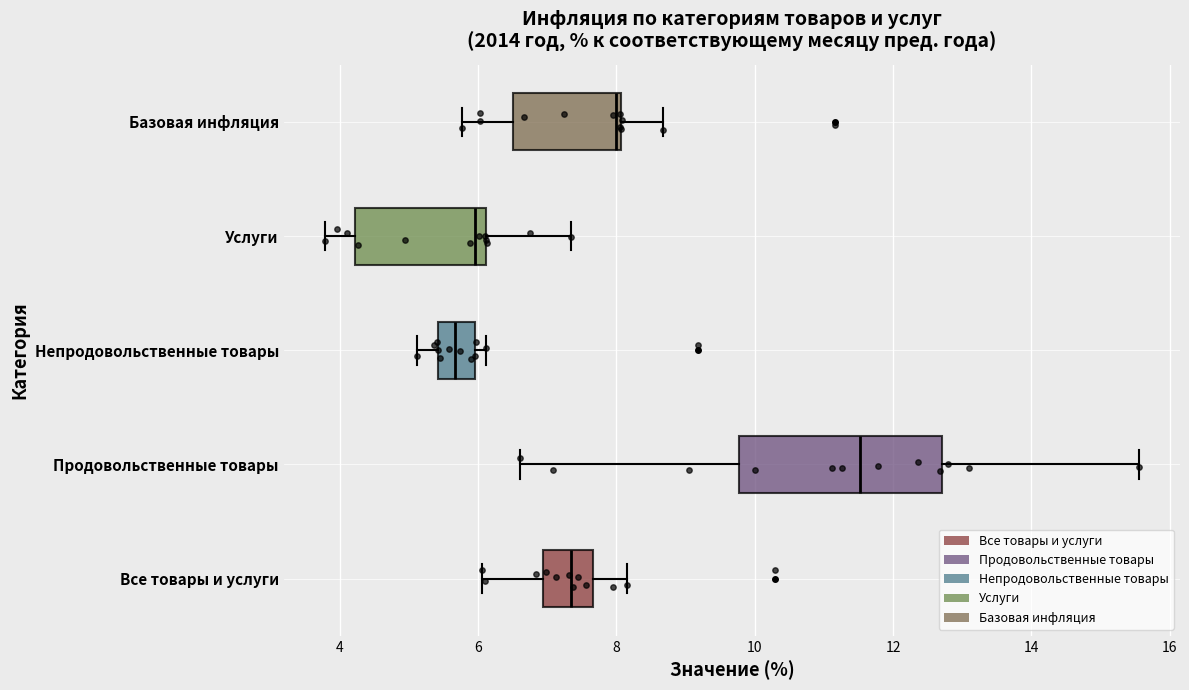

Reading bottom to top, transcribe this box plot: for each box, give where its median line is, the range the box spans, and where its two whiskers end, as read against the x-axis. The values are not printed on the chart, so give them approximately, as read against the axis.

Все товары и услуги: median 7.4, box 7.0 to 7.6, whiskers 6.0 to 8.2
Продовольственные товары: median 11.6, box 9.8 to 12.8, whiskers 6.6 to 15.6
Непродовольственные товары: median 5.6, box 5.4 to 6.0, whiskers 5.2 to 6.2
Услуги: median 6.0, box 4.2 to 6.2, whiskers 3.8 to 7.4
Базовая инфляция: median 8.0 (just left of the box's right edge), box 6.6 to 8.0, whiskers 5.8 to 8.6